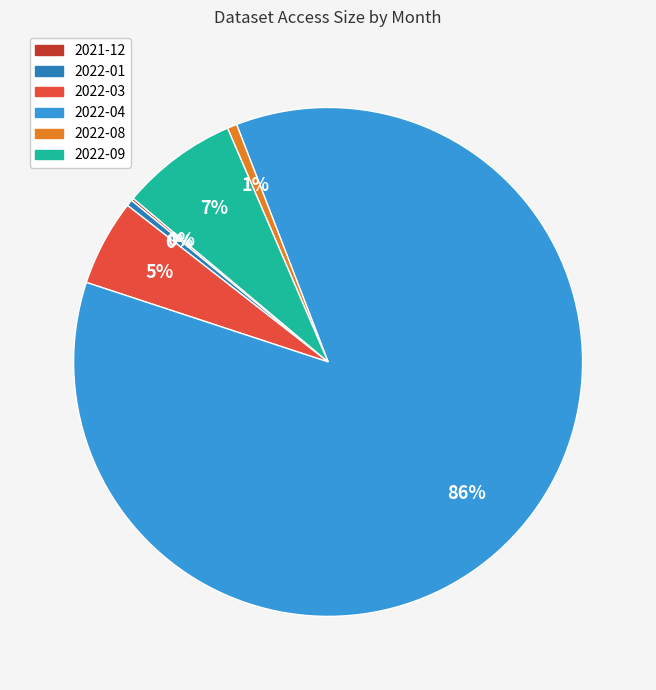

To the nearest percent, what is the average slice percentage?

17%